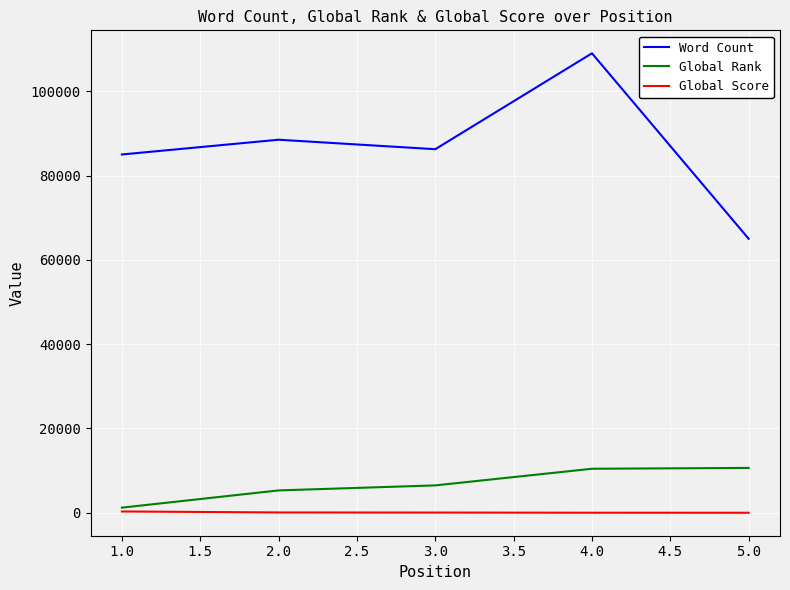

Rank the series by their maximum value, from highest to lowest.

Word Count, Global Rank, Global Score